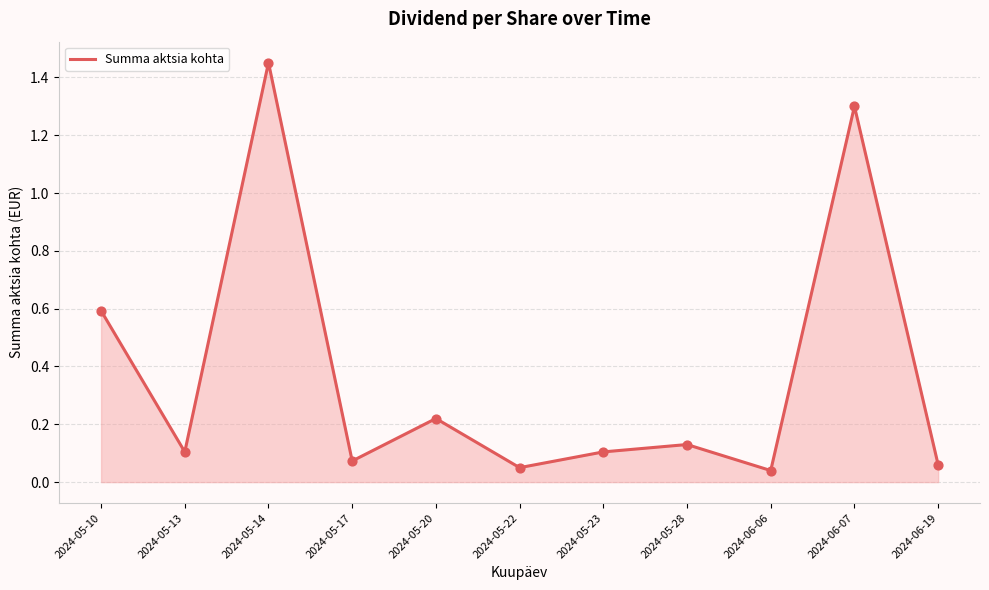

Between 2024-05-10 and 2024-05-17, which is larger?

2024-05-10